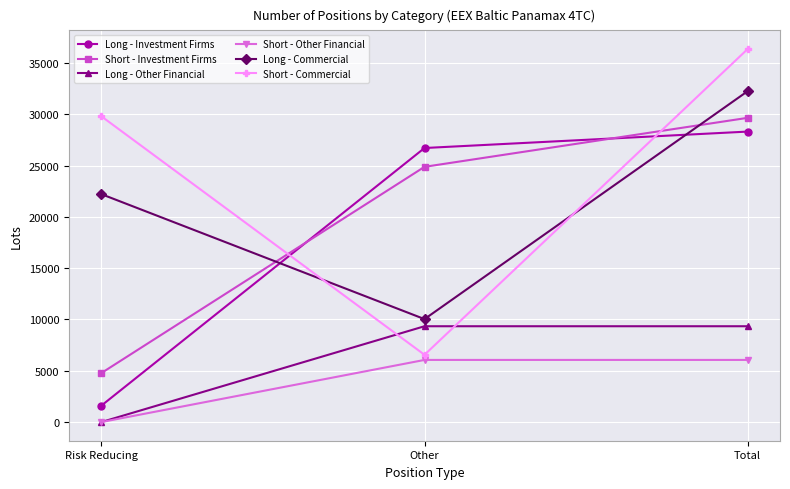

What is the approximate value of Long - Commercial at Other?

10035.0